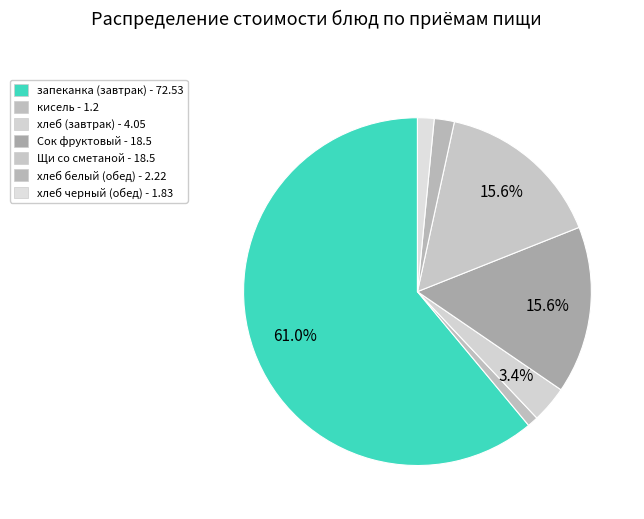

To the nearest percent, what is the difference between the largest and smallest slice percentages?

60%